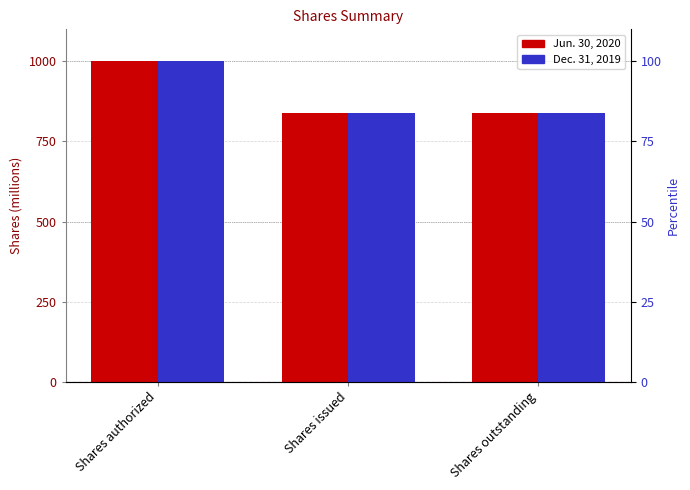

Does the chart contain any negative values?

No